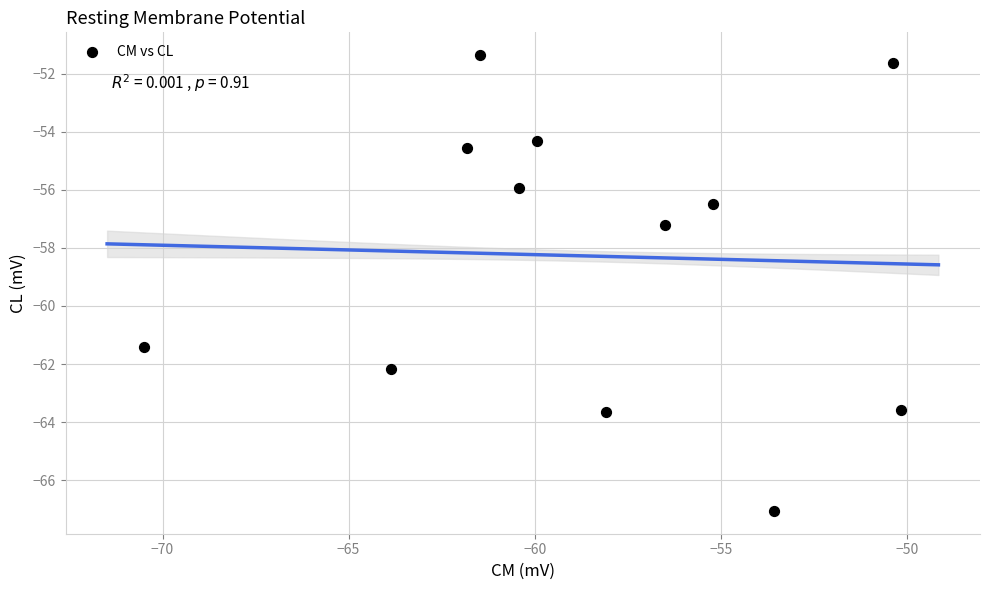

What is the average X value?

-58.5